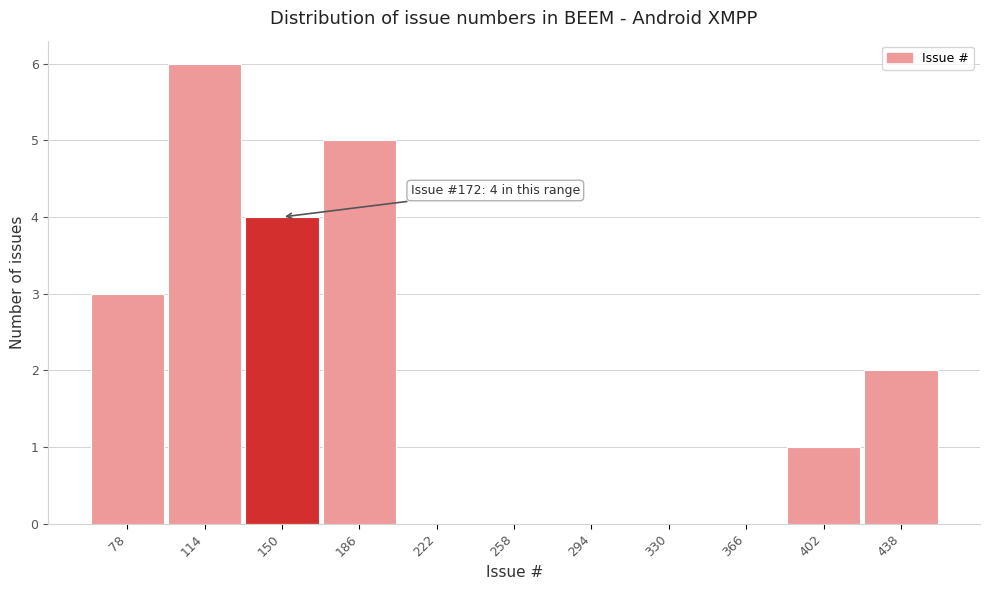

Reading left to right, list all the values displayed in this chart.

78=3	114=6	150=4	186=5	222=0	258=0	294=0	330=0	366=0	402=1	438=2